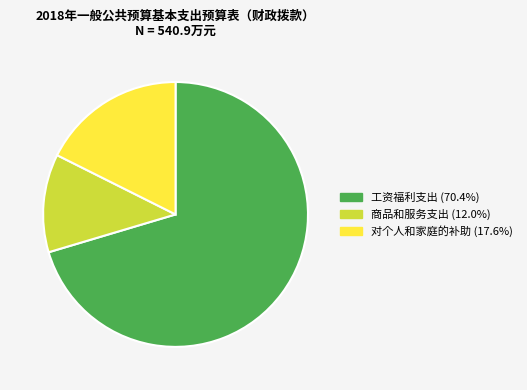

Is there a majority slice in this chart?

Yes